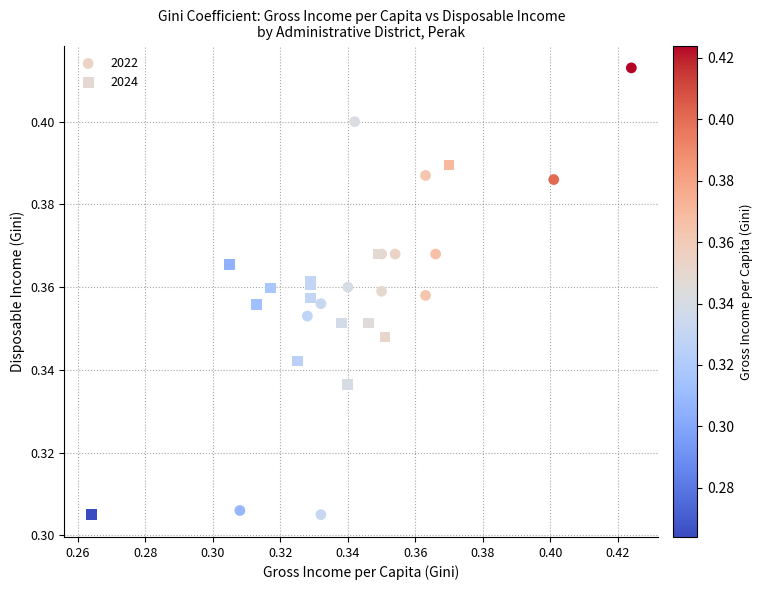

Which series reaches the maximum Y coordinate?

2022